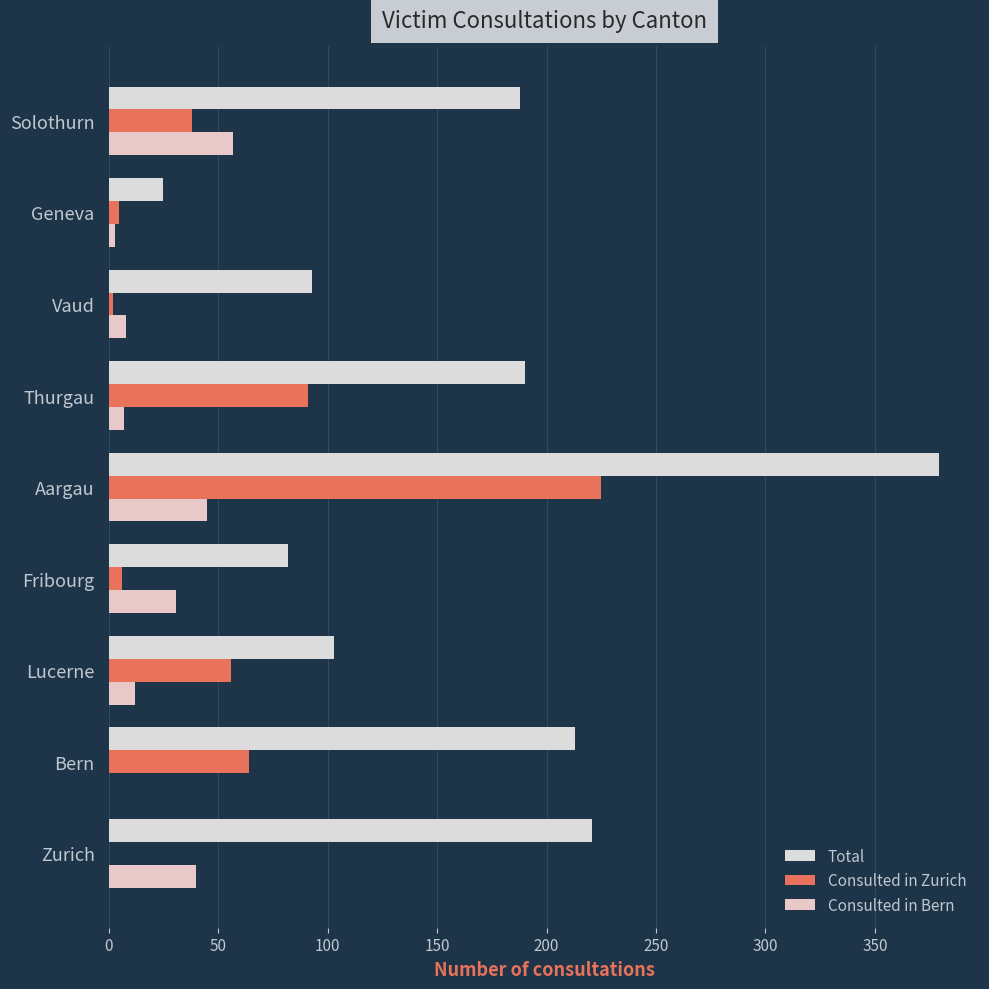

How many data points does each series have?

9